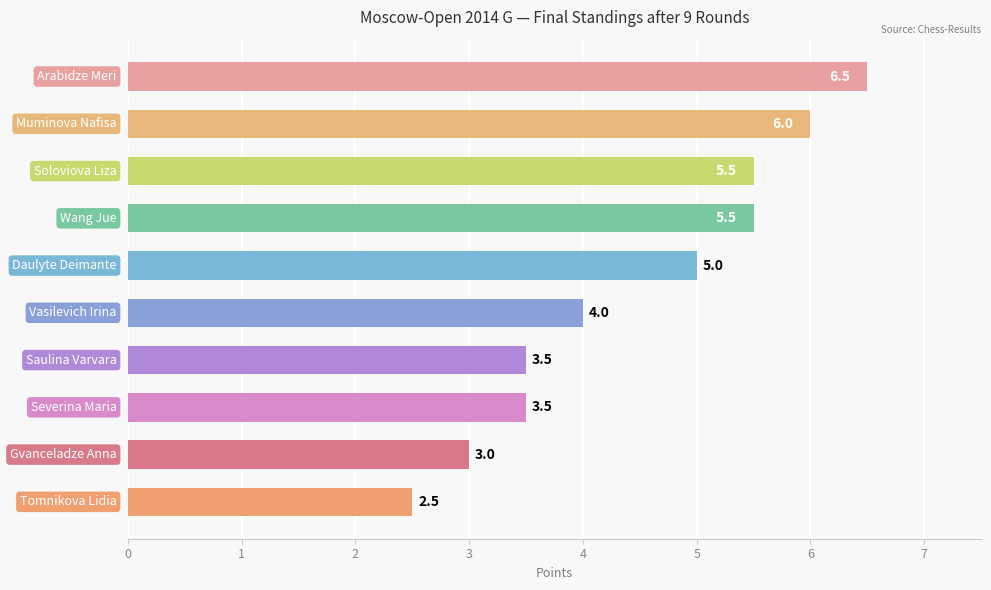

What is the value of the 2nd bar from the top?

6.0